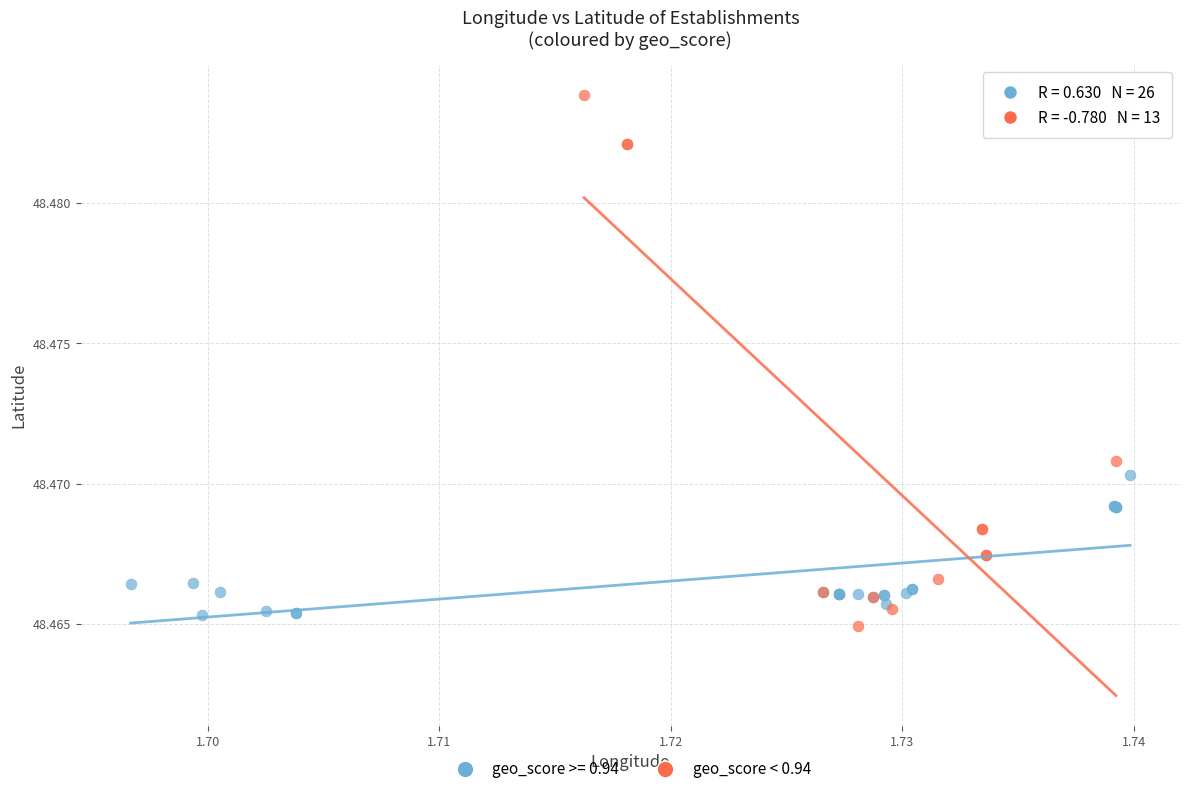

Which series contains the highest Y value?

geo_score < 0.94